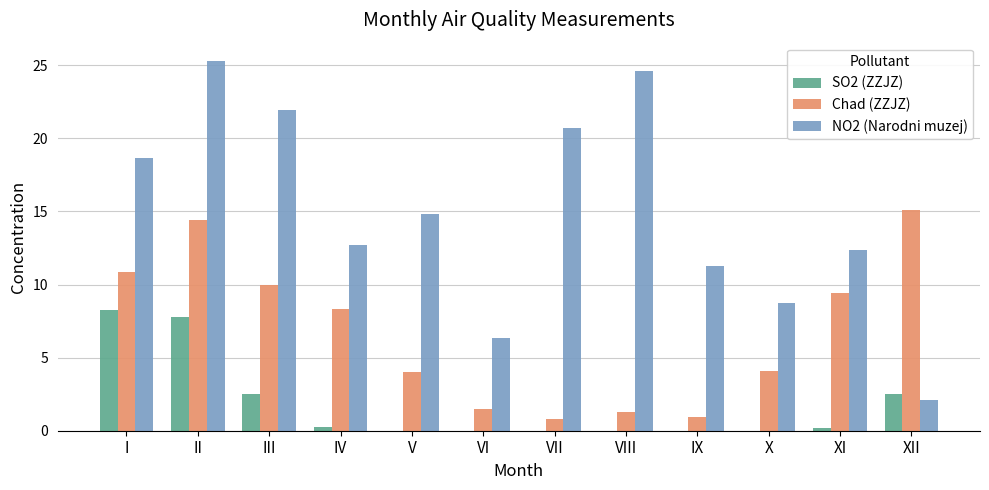

True or false: NO2 (Narodni muzej) has a value of 3.4 at IX.

False